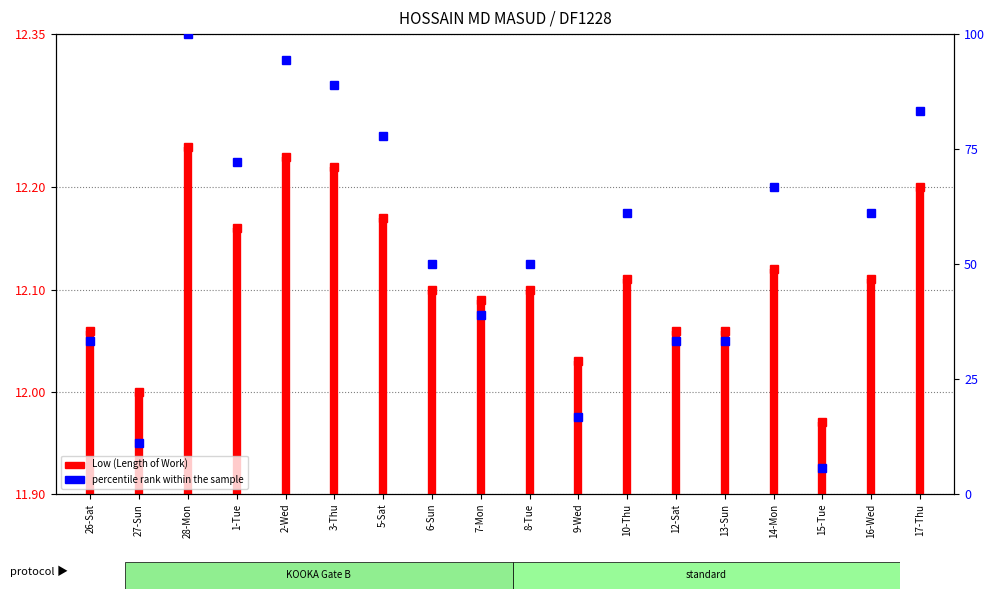

Is this an area chart (filled region under the line)?

No